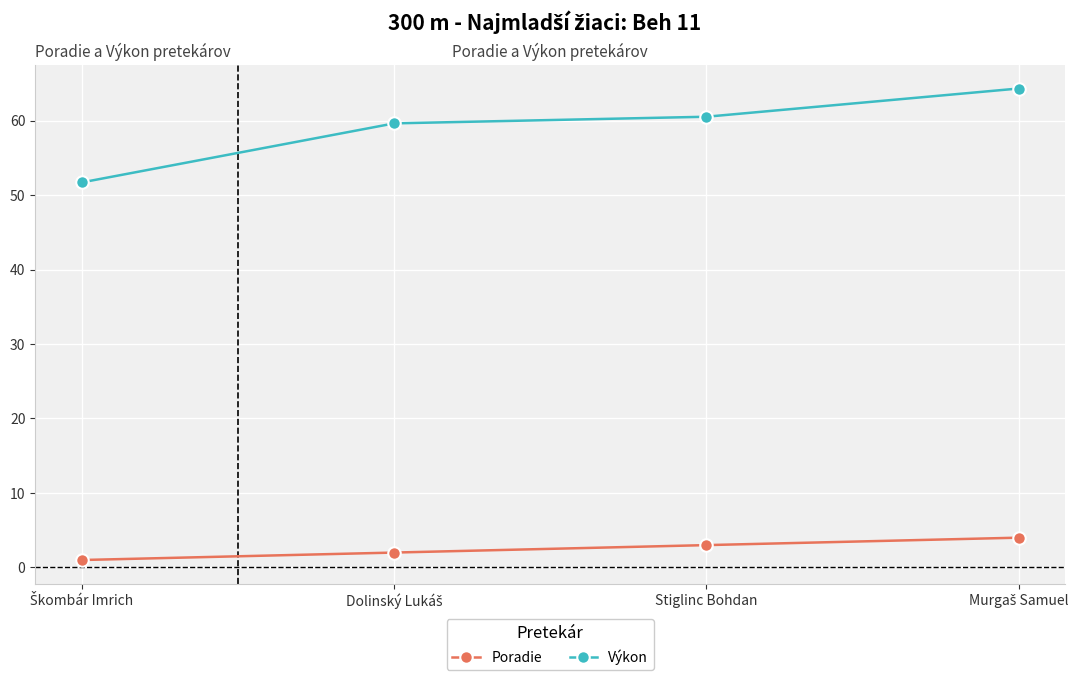

Which series has the widest spread of values?

Výkon